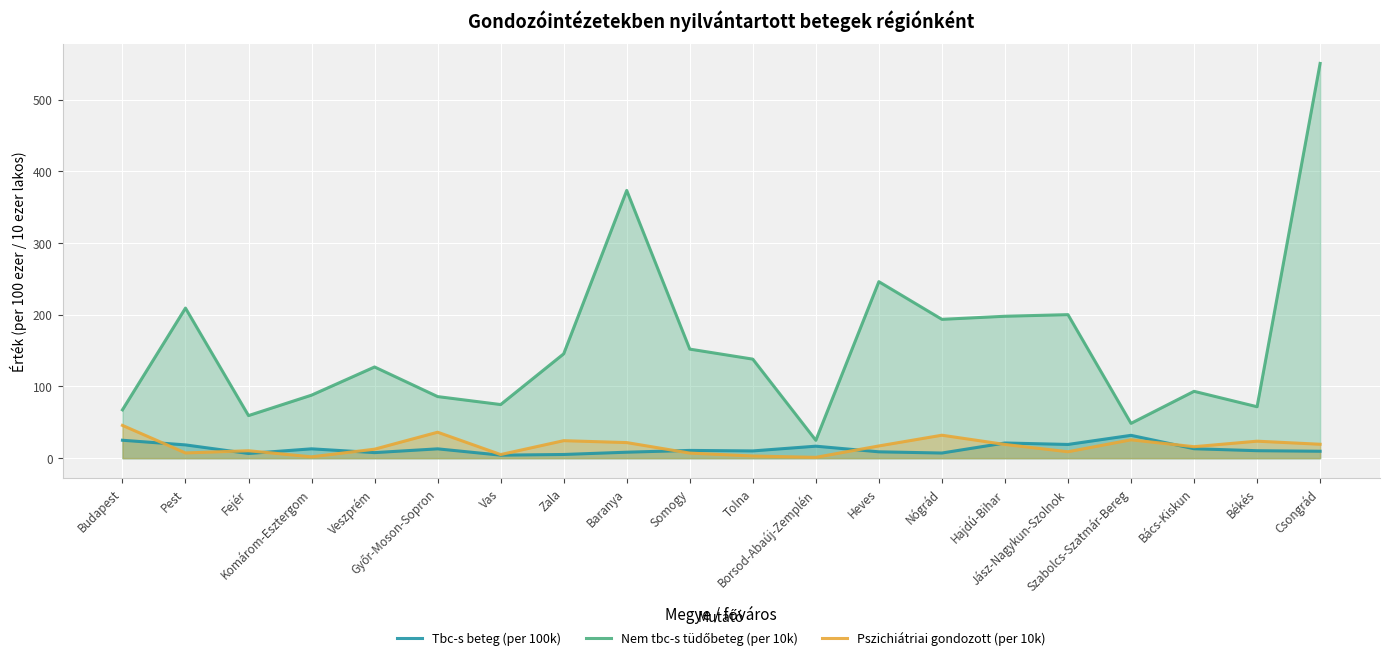

At which category does Nem tbc-s tüdőbeteg (per 10k) reach its first local valley?

Fejér